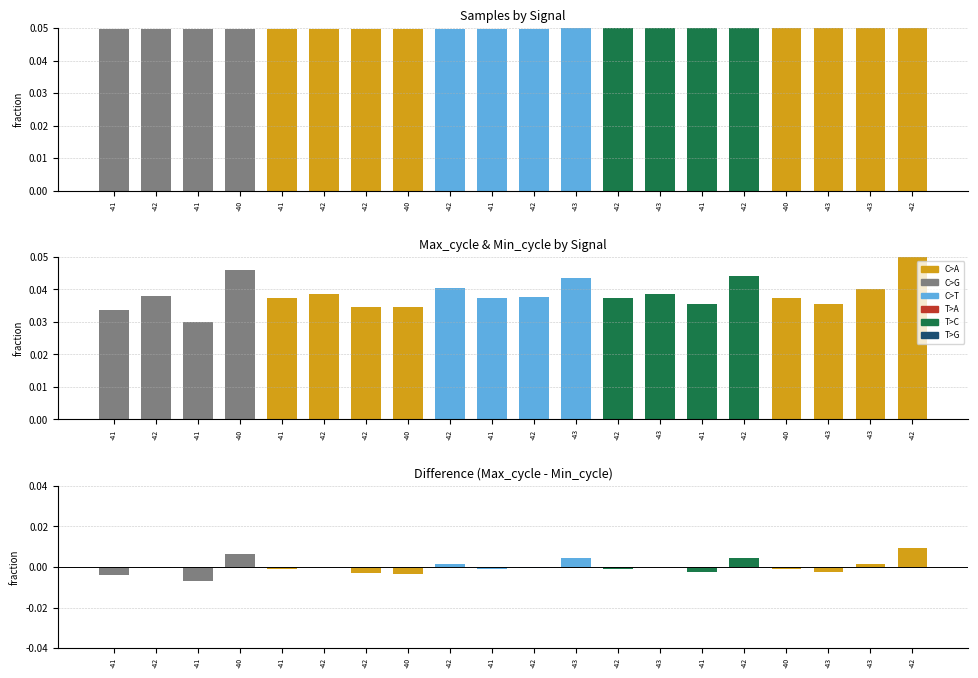

At which label does Max_cycle - Min_cycle reach its peak?

-42